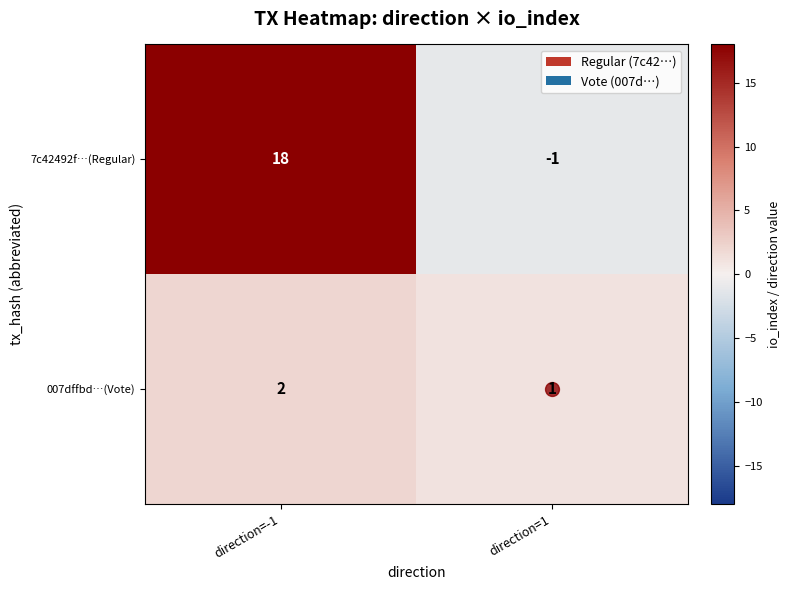

At which label is 007dffbd…(Vote) closest to 1?

direction=1